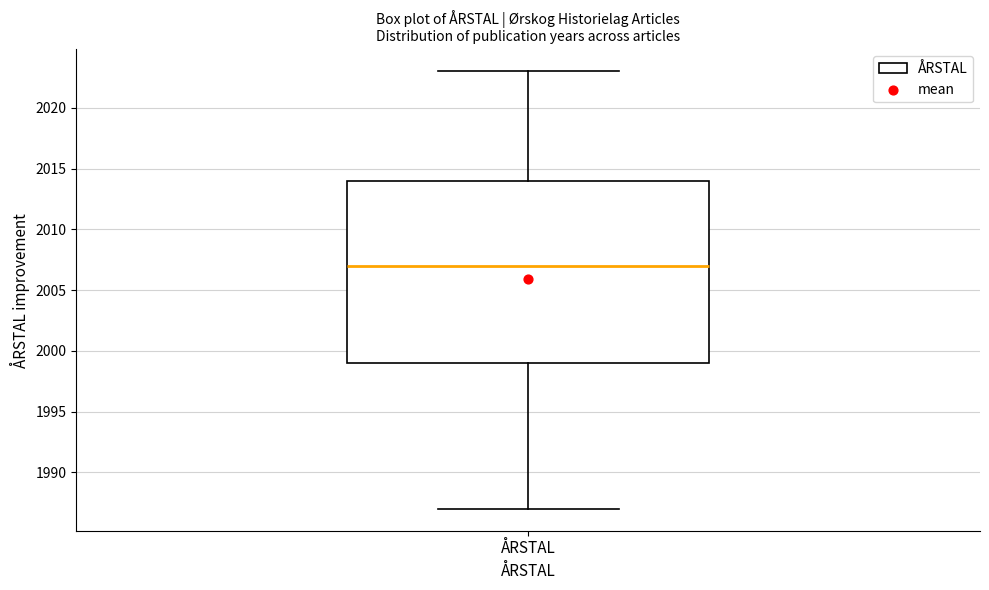

Transcribe this box plot: give where the median line is, the range the box spans, and where the two whiskers end, as read against the y-axis. The values are not printed on the chart, so give them approximately, as read against the axis.

median 2007, box 1999 to 2014, whiskers 1987 to 2023